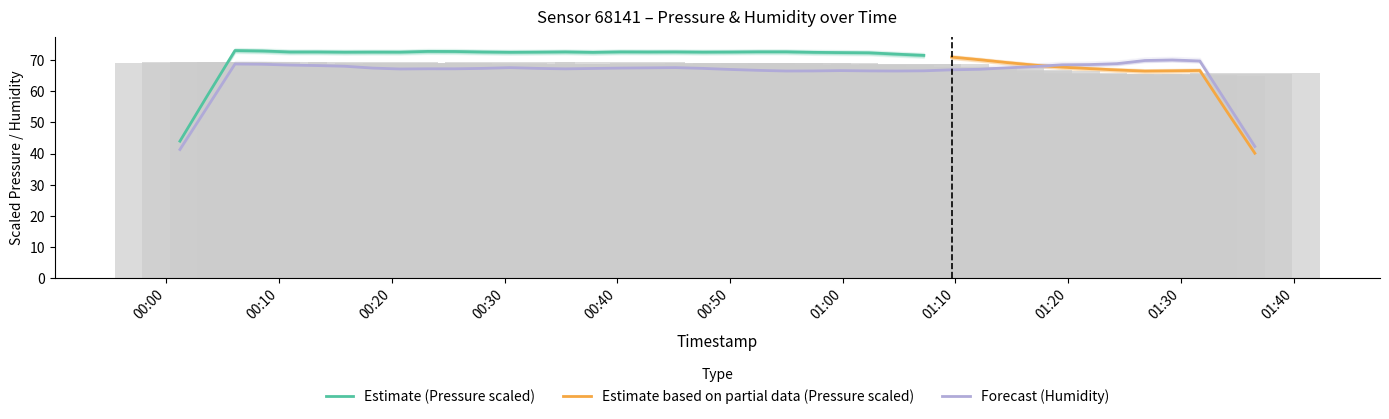

What is the average value?

68.1